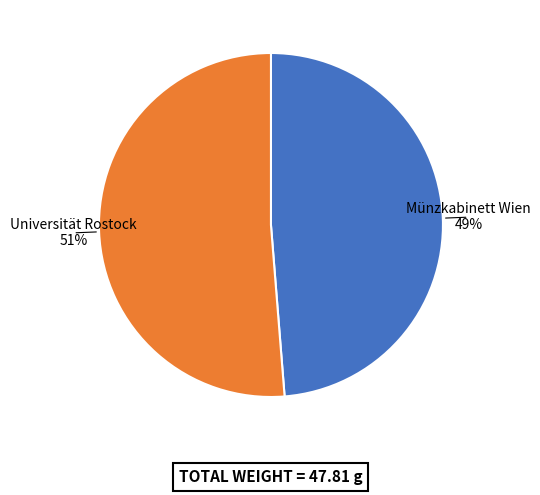

Do Universität Rostock and Münzkabinett Wien together represent more than half of the pie?

Yes